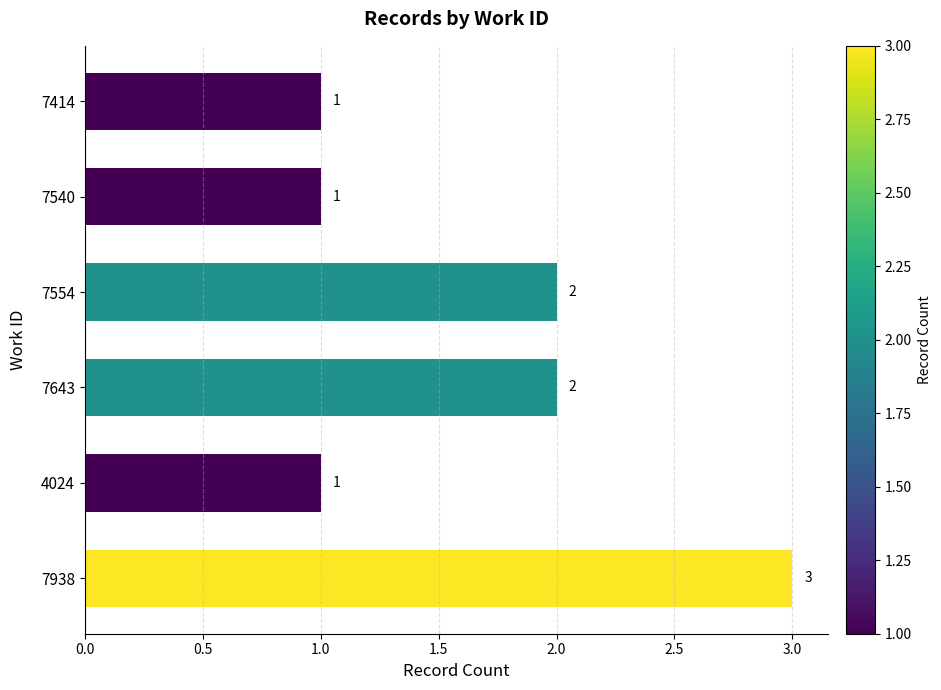

Which has a higher value, 7414 or 7938?

7938